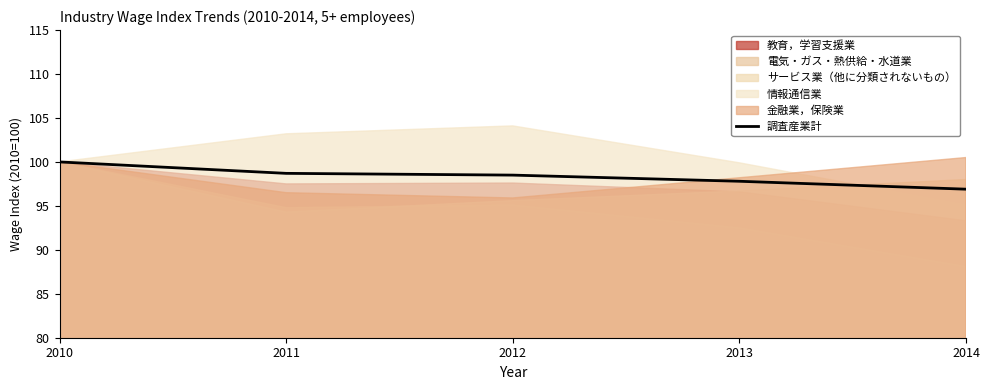

Where is the data nearest to the value 98?

2013